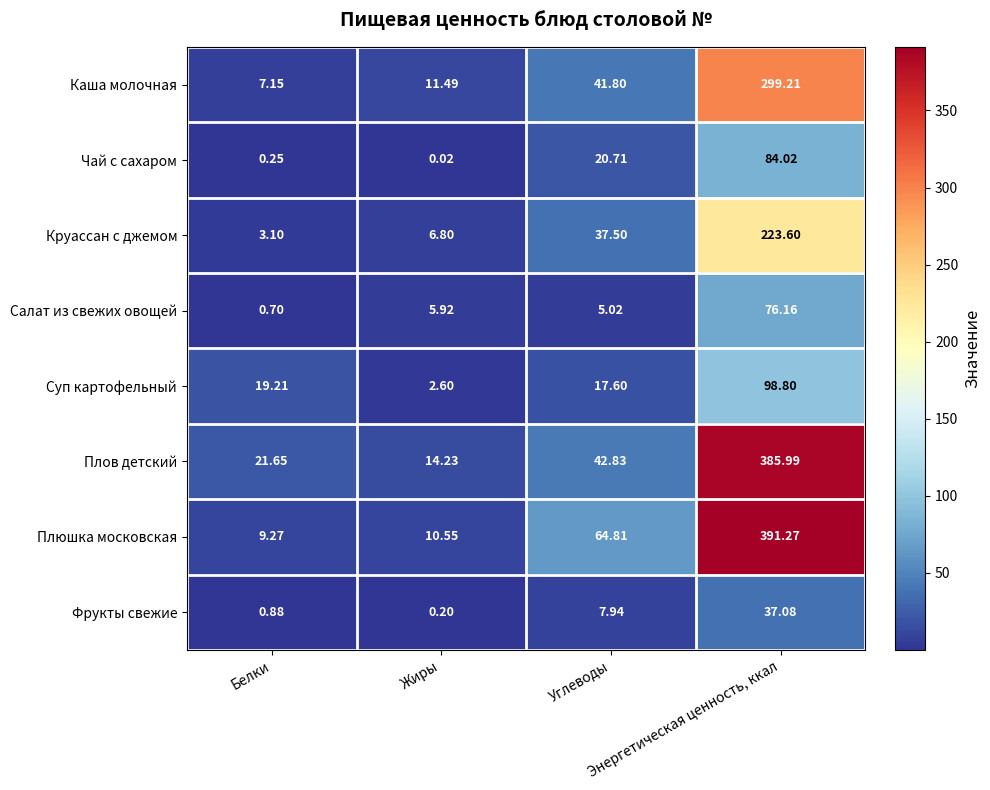

Which series has the largest range (max minus min)?

Плюшка московская